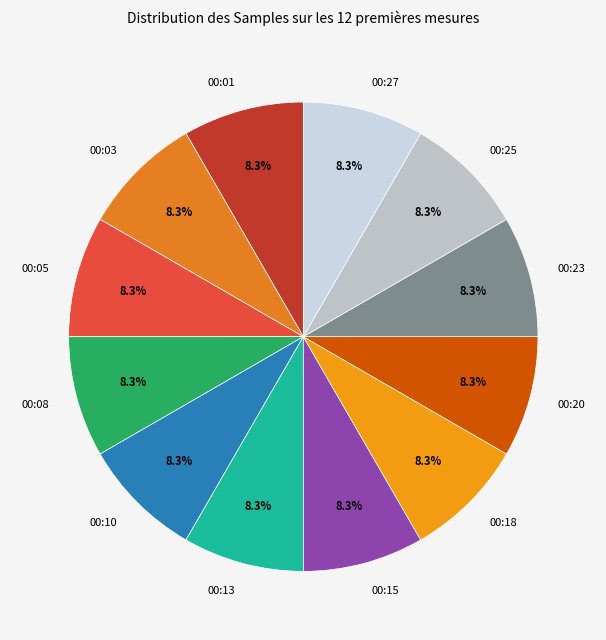

Is there any slice that represents more than half of the pie?

No